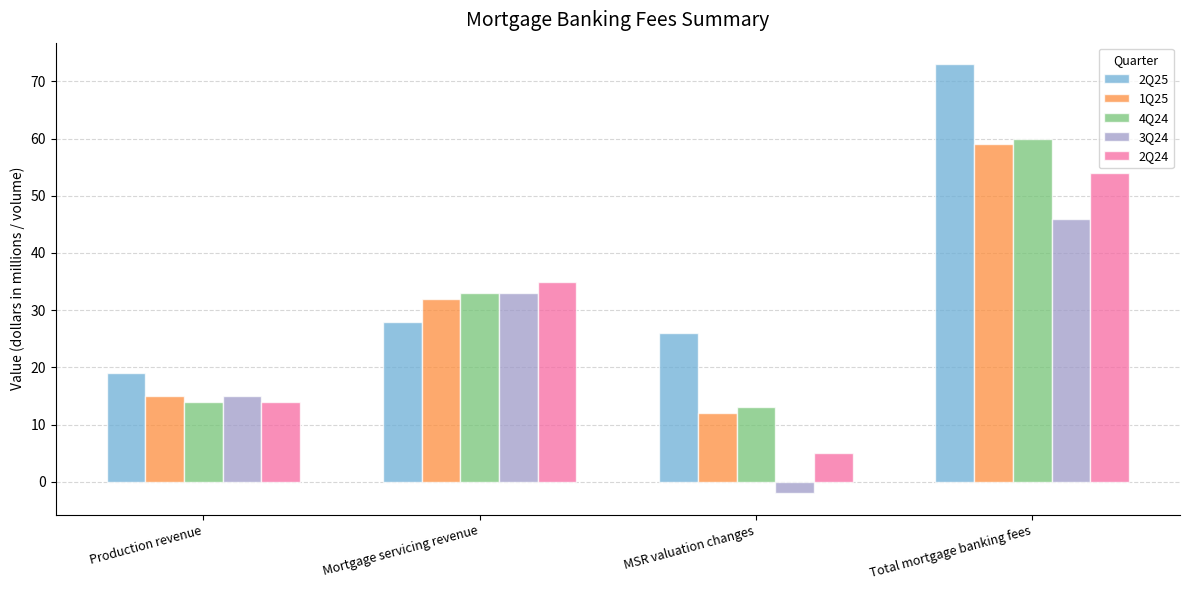

What is the maximum value for 2Q24?

54